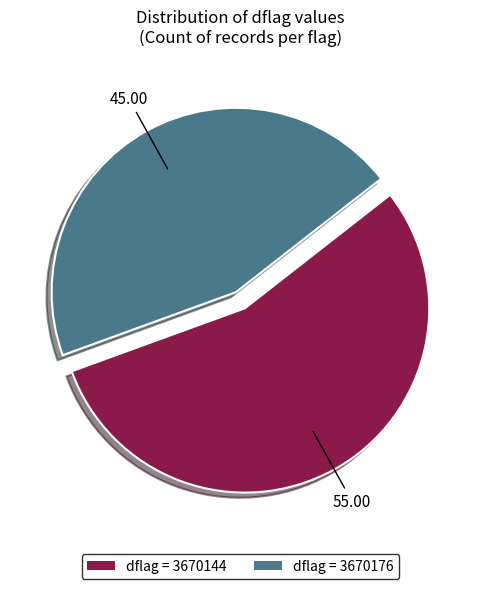

Does any single category account for the majority?

Yes